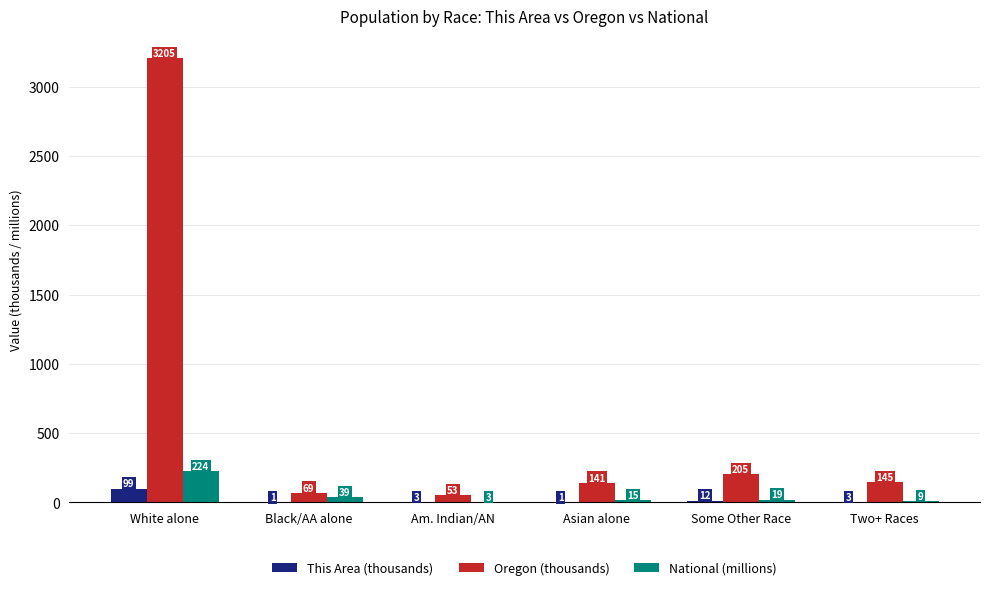

Which category has the highest value across all series?

White alone